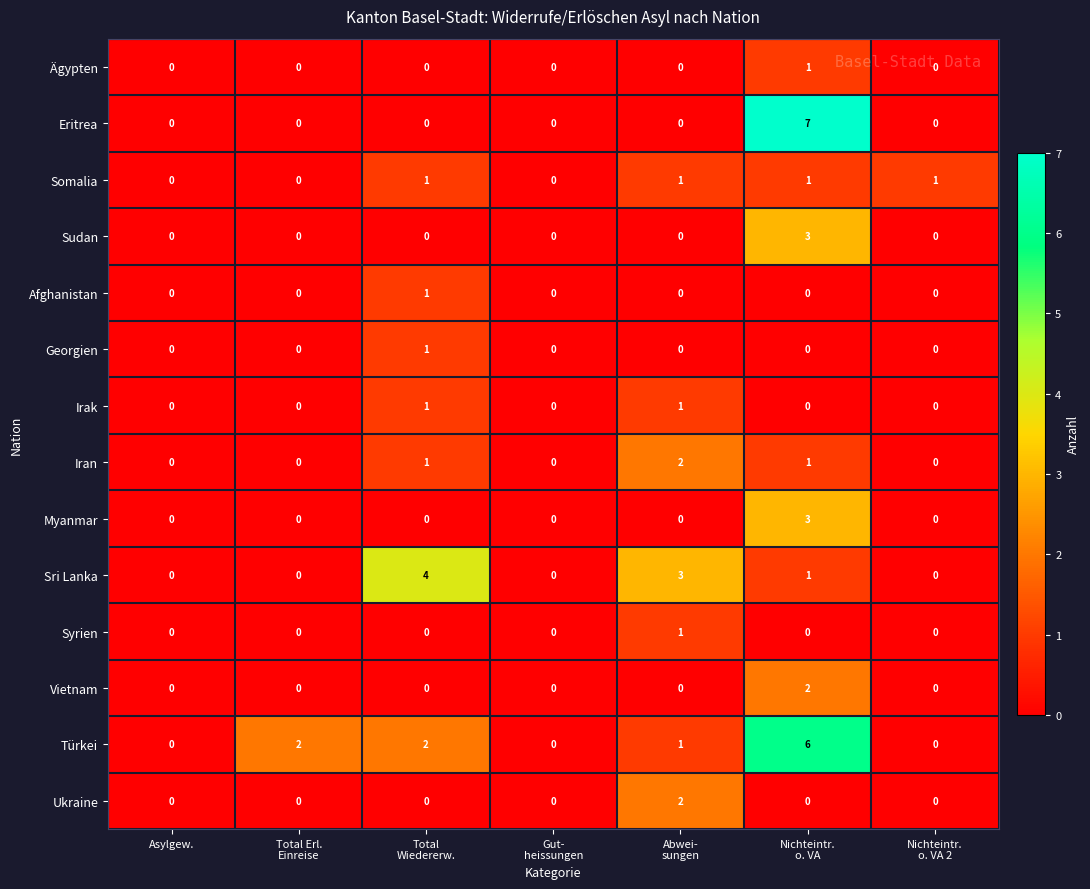

What is the difference between the second highest and second lowest values in the Sri Lanka series?

3